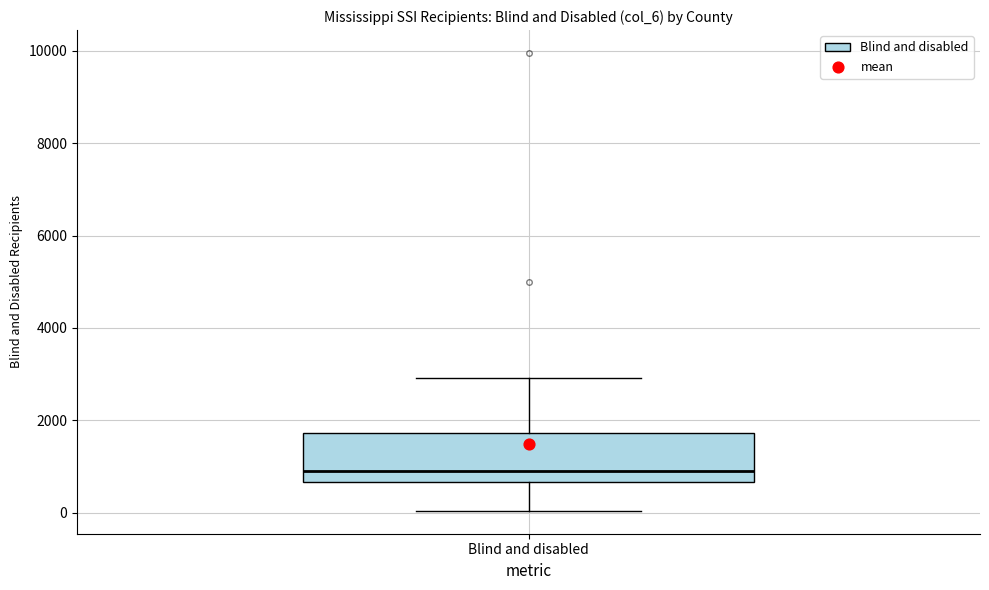

Transcribe this box plot: give where the median line is, the range the box spans, and where the two whiskers end, as read against the y-axis. The values are not printed on the chart, so give them approximately, as read against the axis.

median 1000, box 600 to 1800, whiskers 0 to 3000